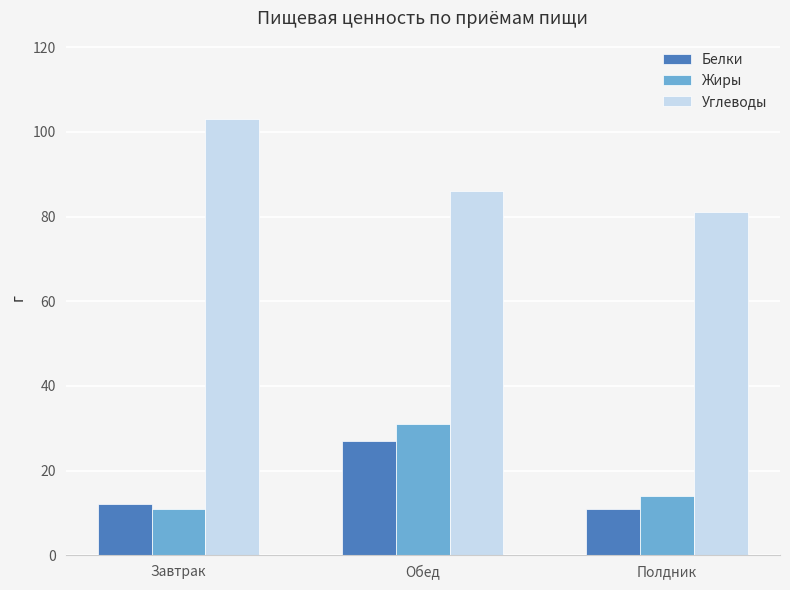

What is the difference between the maximum and minimum values in the Углеводы series?

22